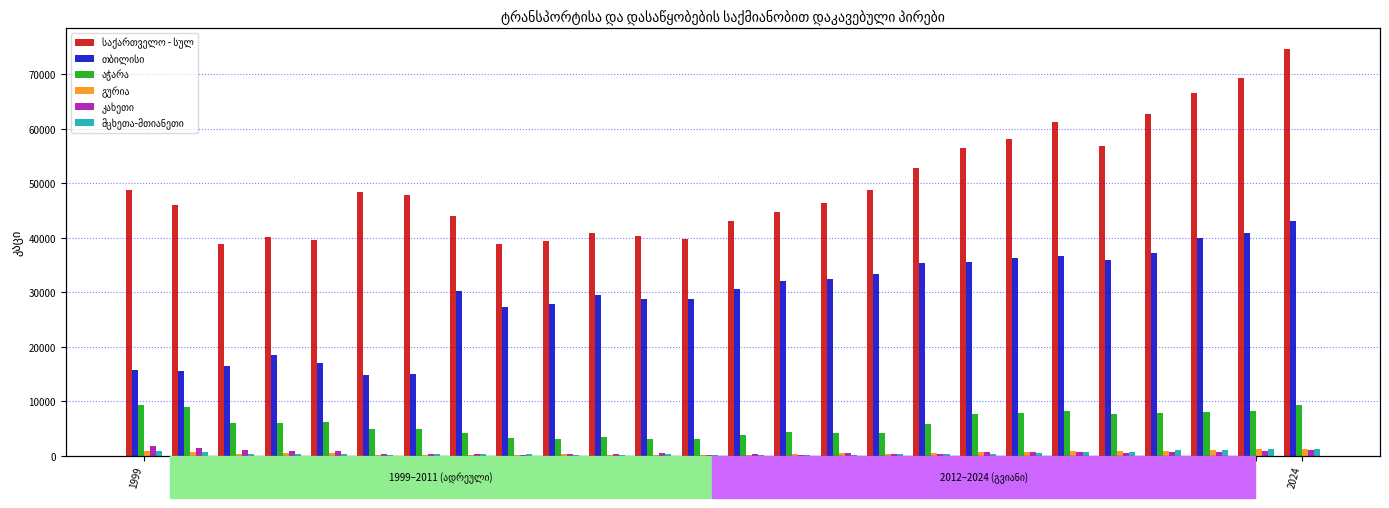

Is it true that გურია equals 1977 at 2023?

False